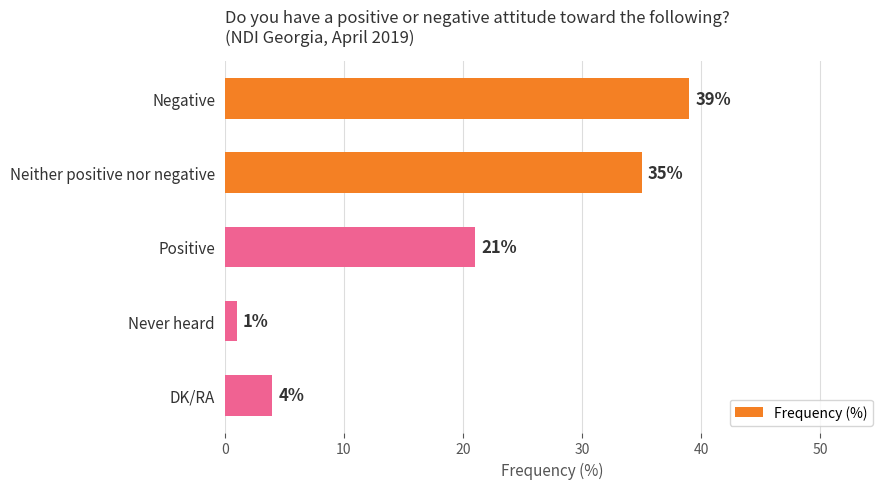

Read the value at Negative, to the nearest 5.

40